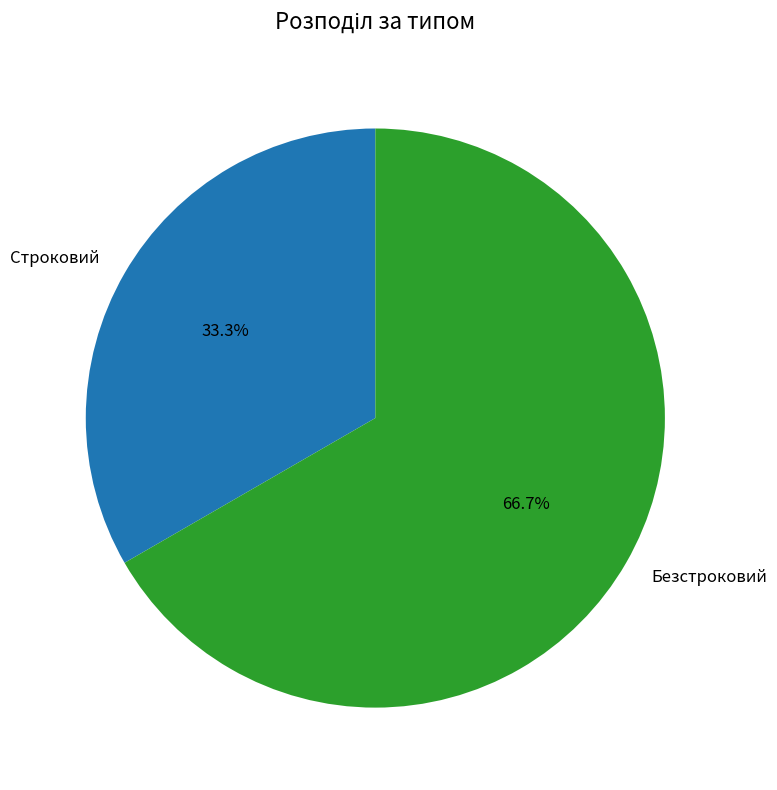

Approximately how many times larger is the value at Безстроковий compared to Строковий?

2.0